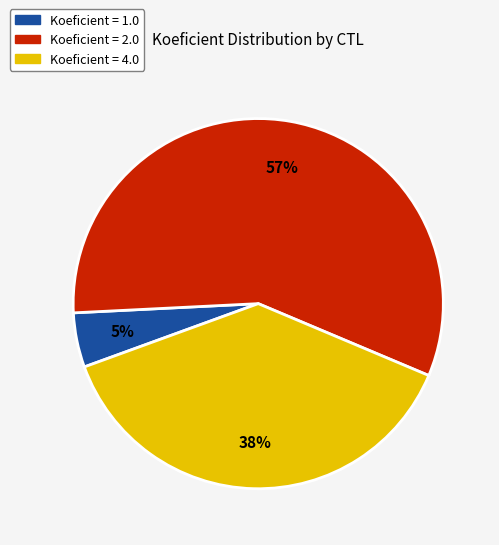

Is there any slice that represents more than half of the pie?

Yes